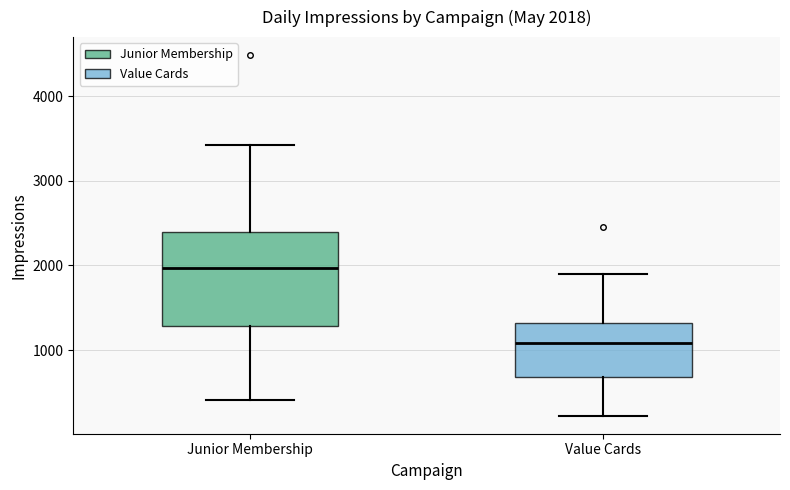

Which box's median line is the lowest?

Value Cards